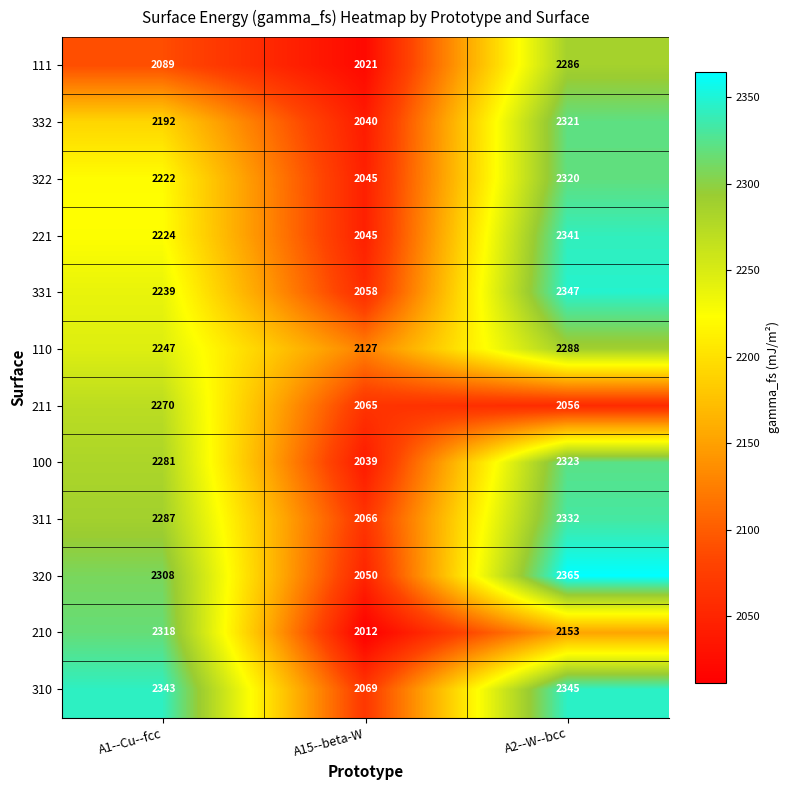

What is the minimum value for 311?

2066